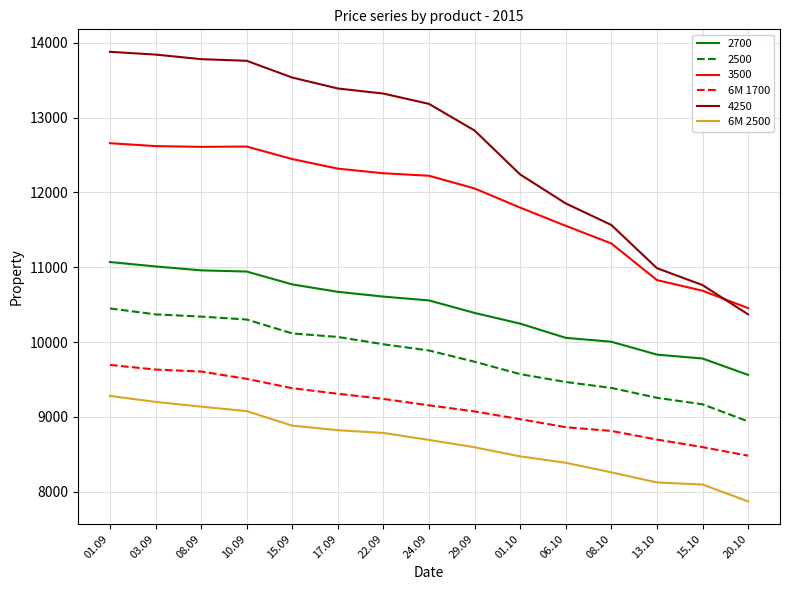

The value of 6M 2500 at 01.10 is 1860. True or false?

False